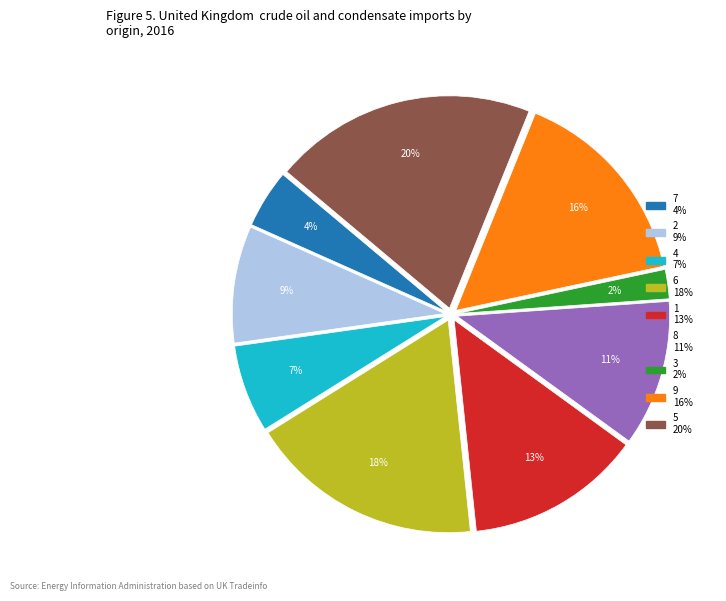

How many slices are in this pie chart?

9